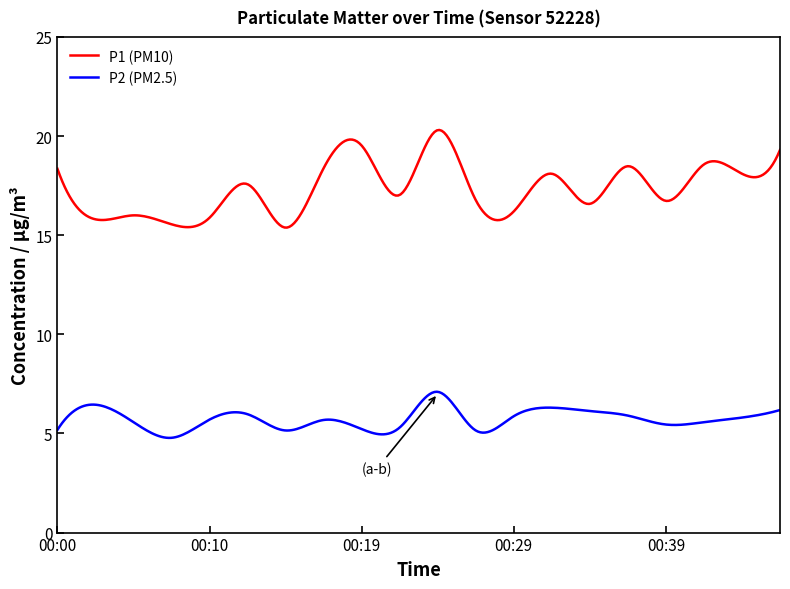

Rank the series by their maximum value, from lowest to highest.

P2 (PM2.5), P1 (PM10)